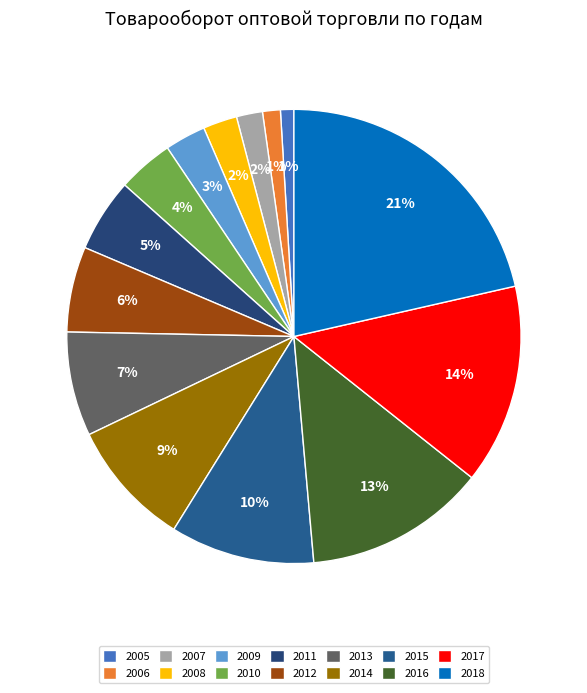

How many slices are in this pie chart?

14